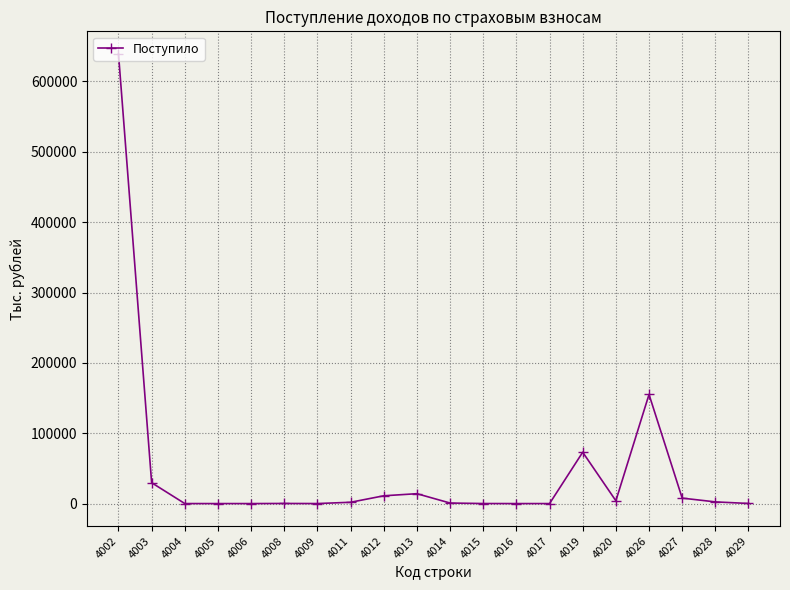

What is the difference between the maximum and minimum values?

639243